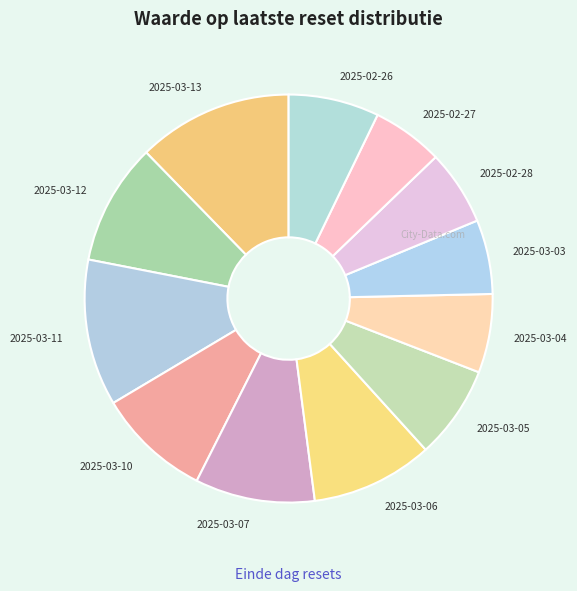

Is it true that 2025-02-28 is 12% of the pie?

False